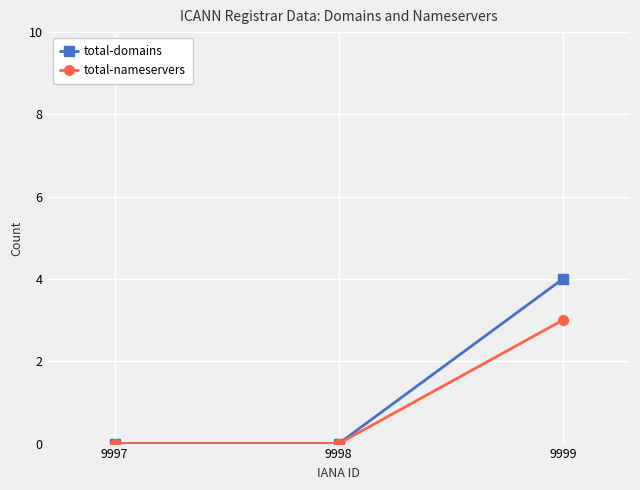

Count the total-domains values in the range 0 to 4.

3